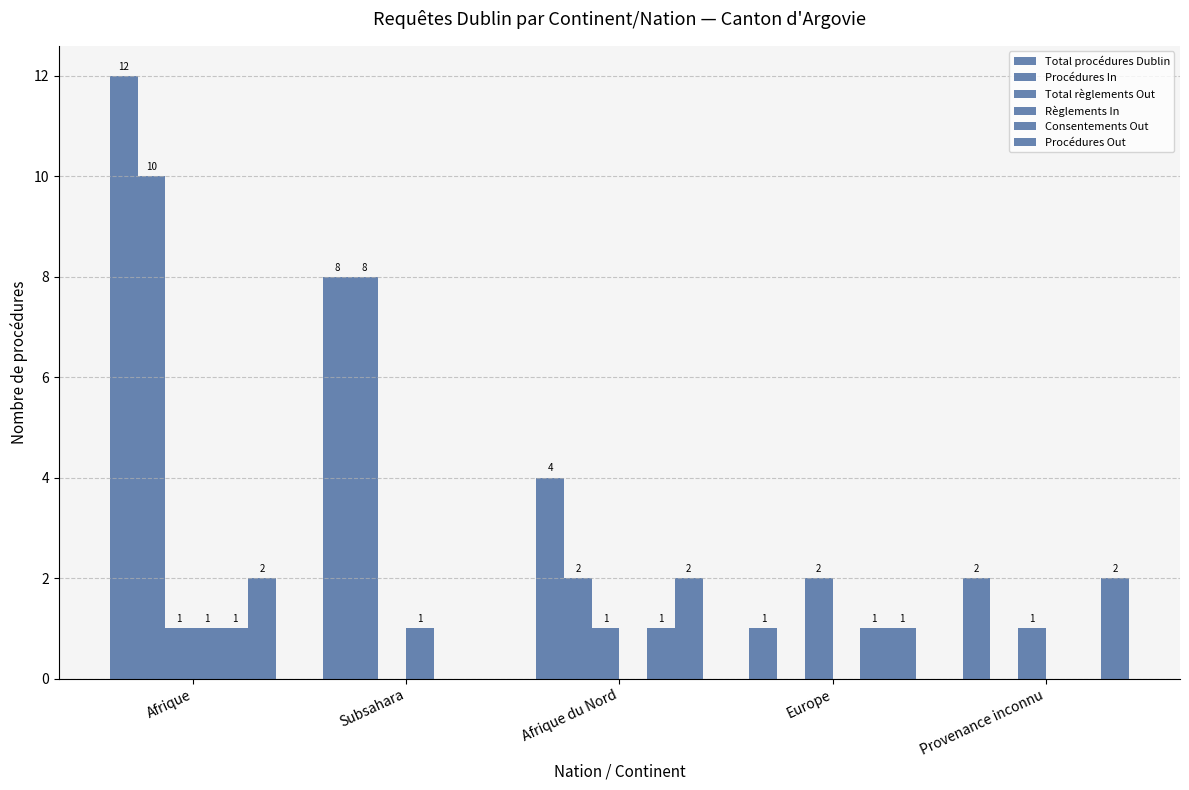

At how many categories does at least one series exceed 8?

1